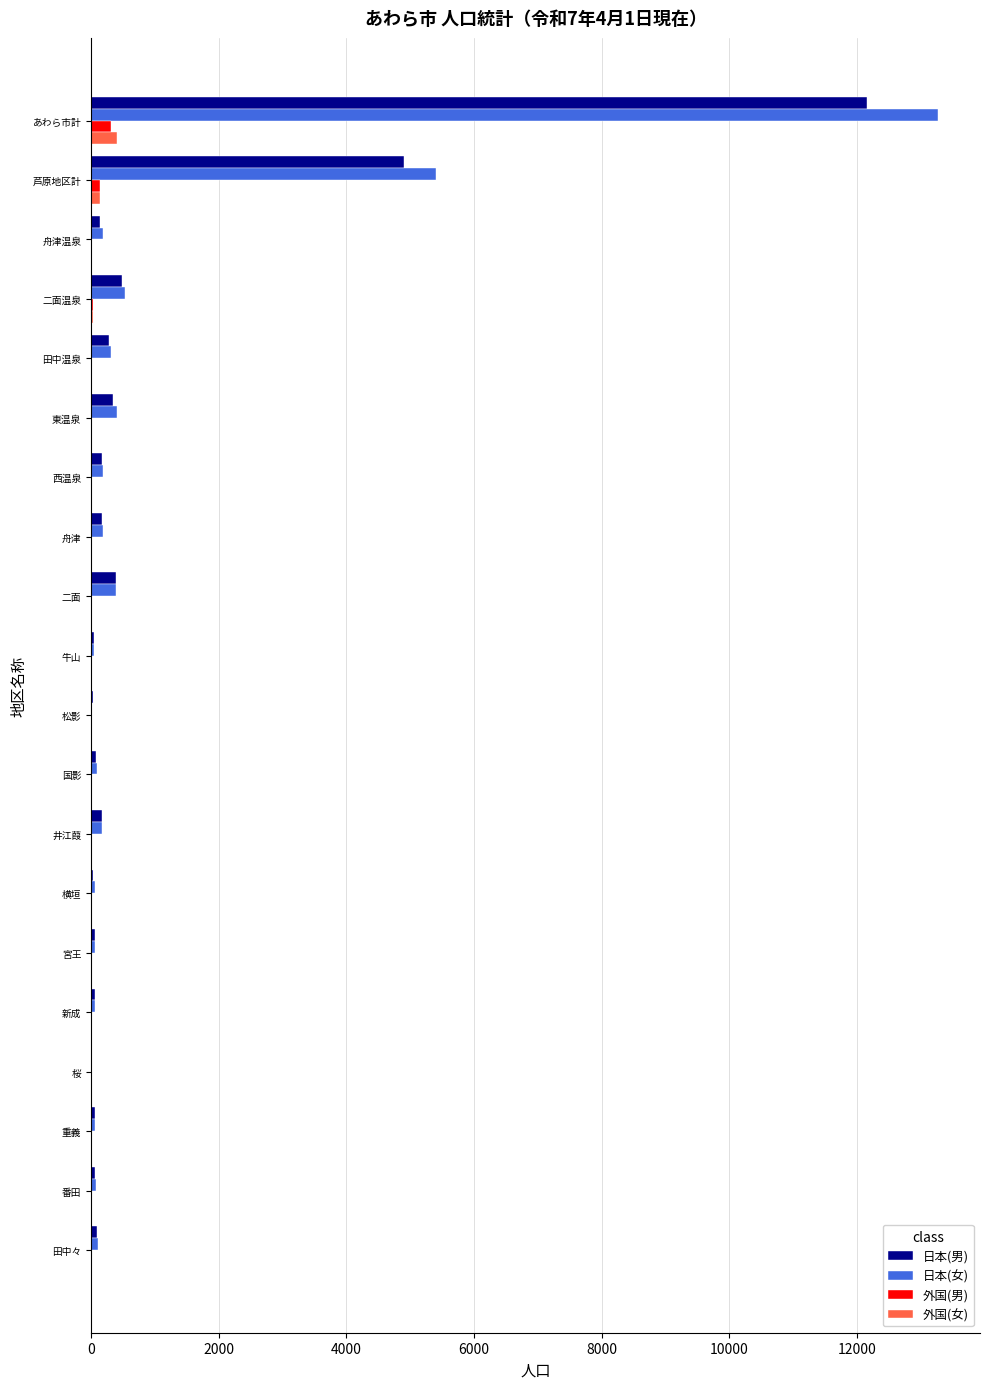

What is the sum of all 日本(女) values?

21646